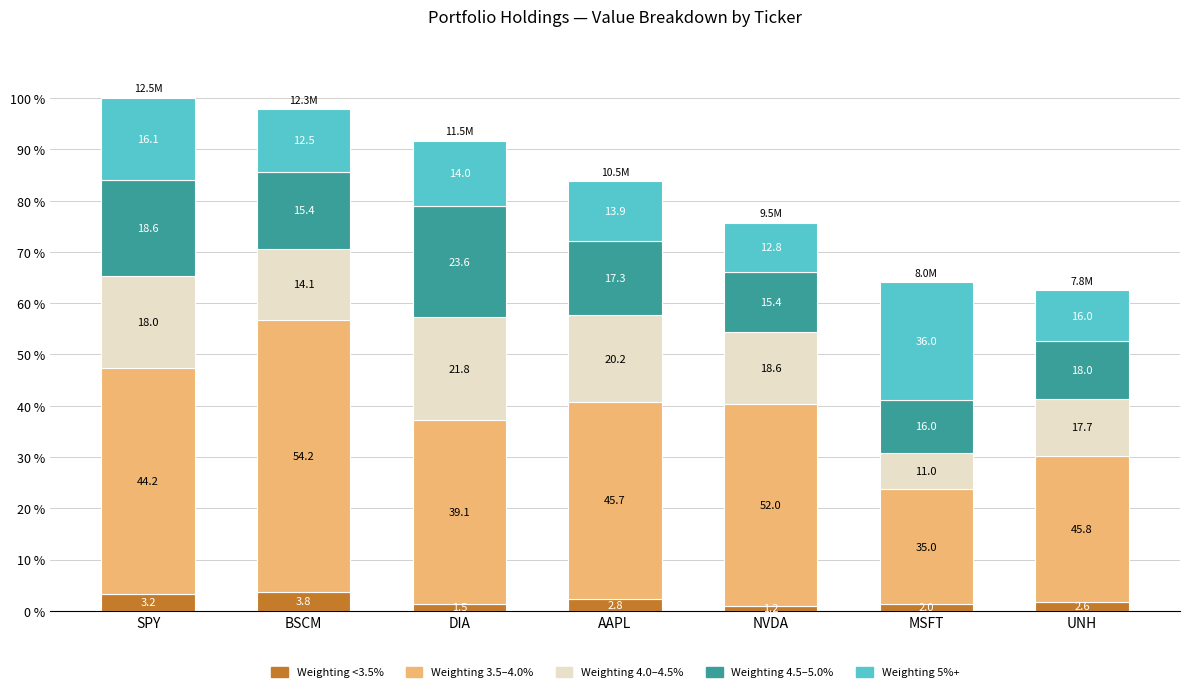

List the labels in order of Weighting 5%+ value, largest first.

MSFT, SPY, DIA, BSCM, AAPL, UNH, NVDA